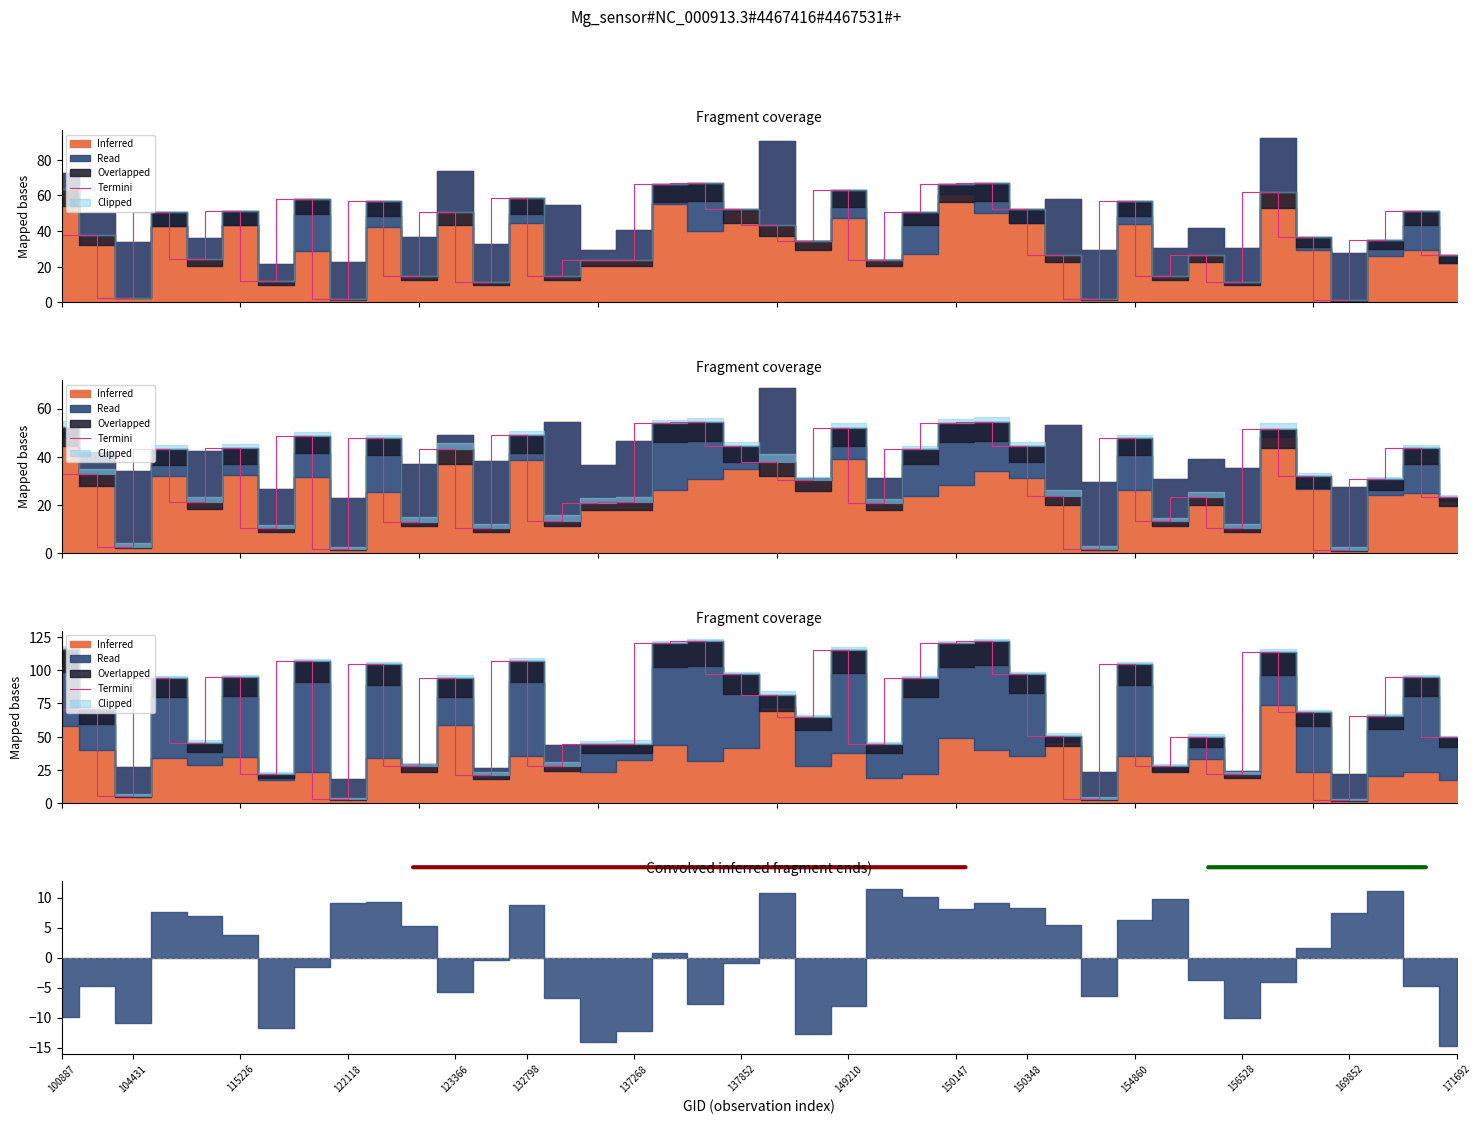

How many interior local peaks (higher than both neighbors) does the data have?

13